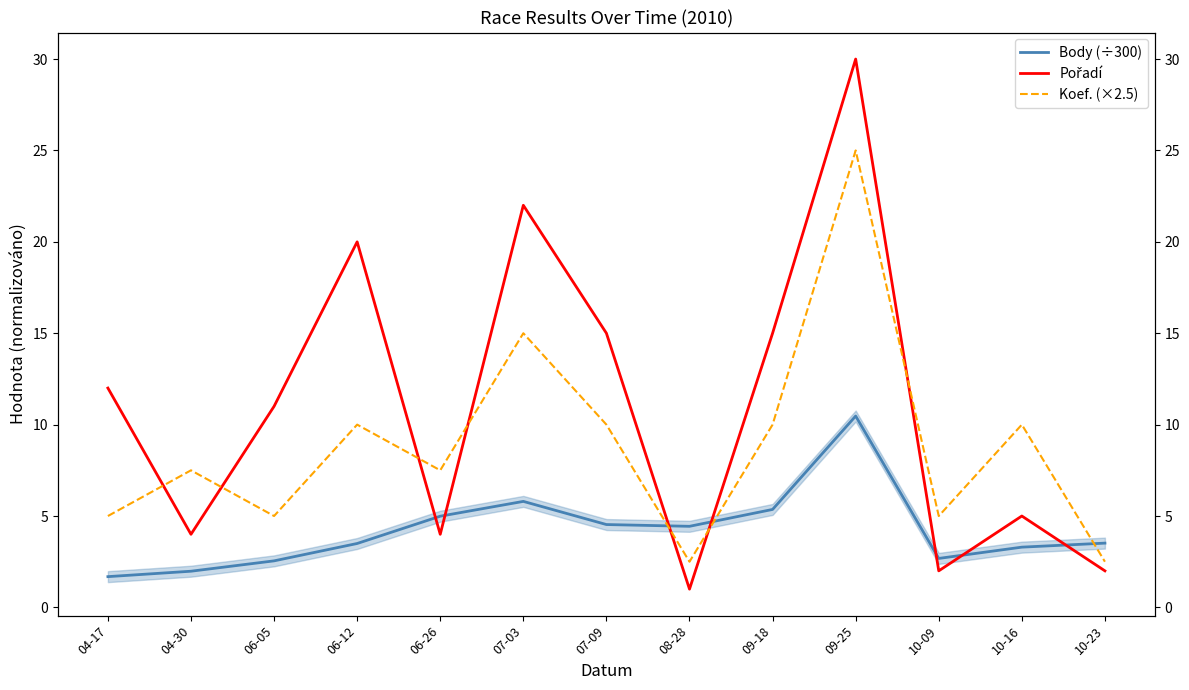

Where do Pořadí and Koef. (×2.5) first cross each other?

04-17 and 04-30